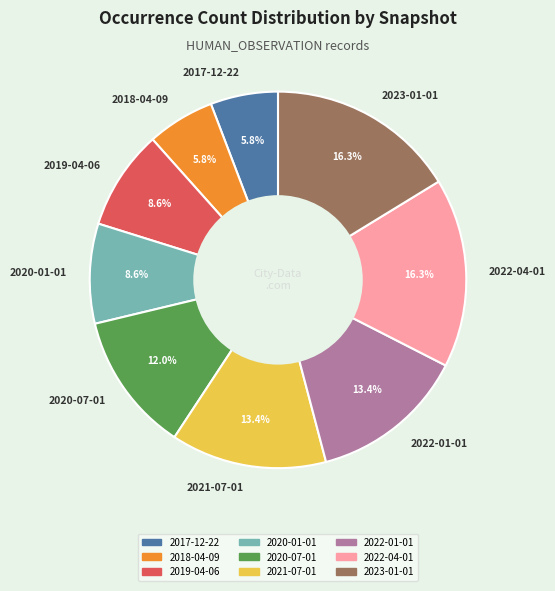

Is 2020-07-01 the majority of the pie?

No